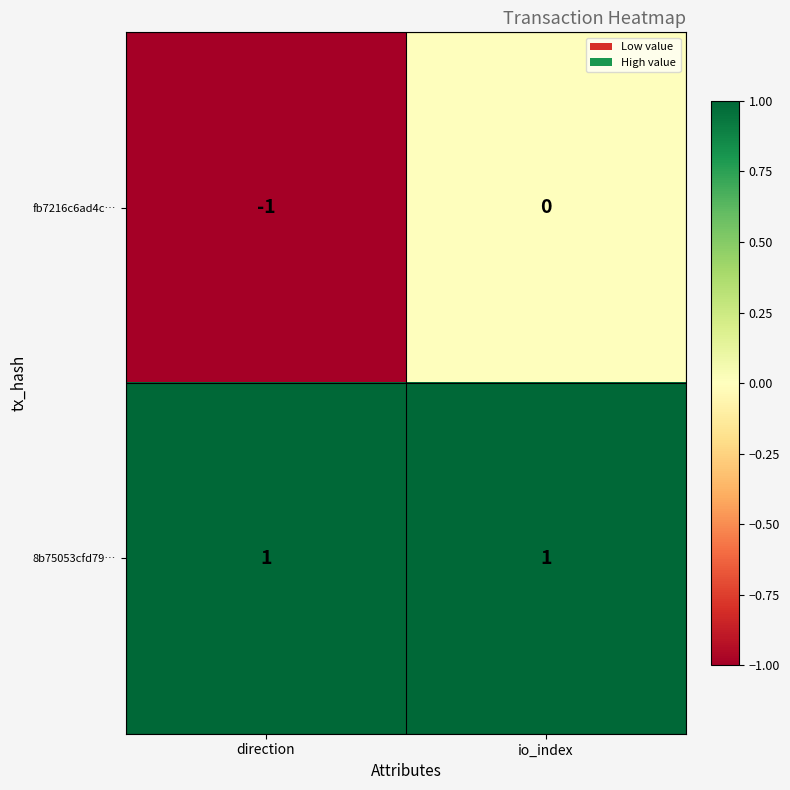

Which series changed the most between direction and io_index?

fb7216c6ad4c…